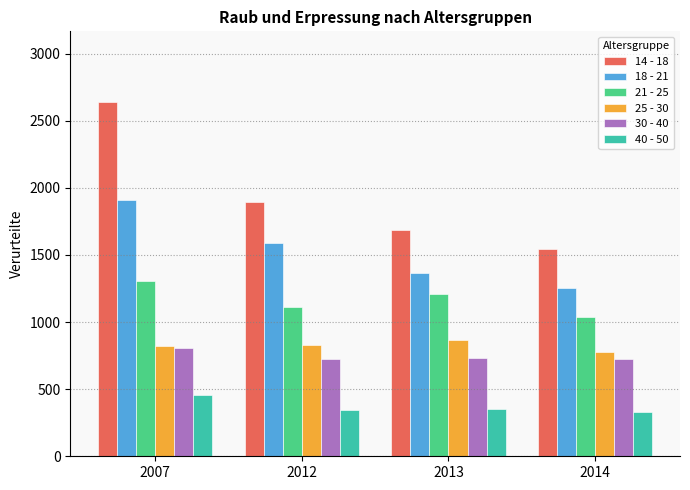

Are the bars grouped side by side (vs. stacked)?

Yes